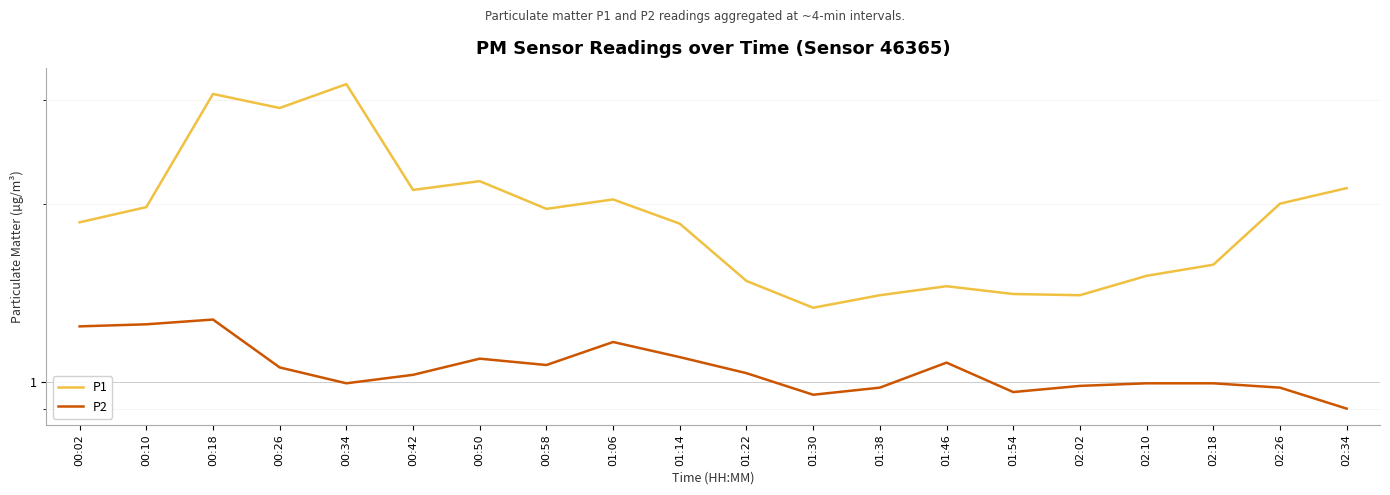

Rank the series by their maximum value, from highest to lowest.

P1, P2